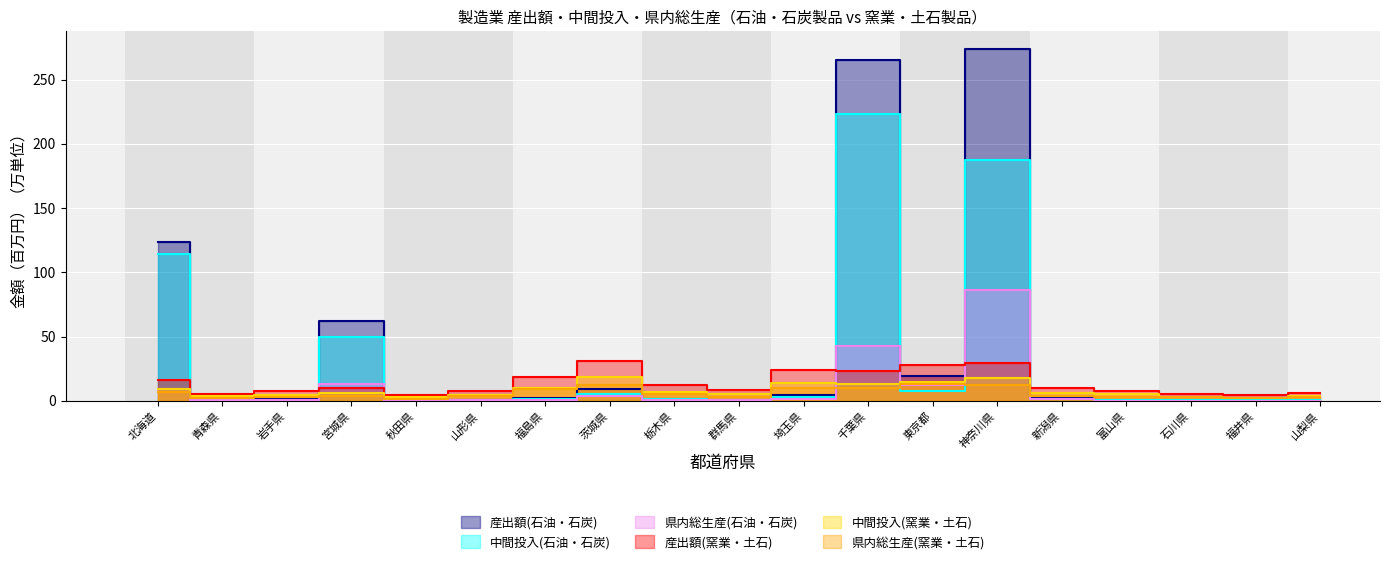

True or false: 産出額(石油・石炭) and 中間投入(石油・石炭) cross at least once.

False